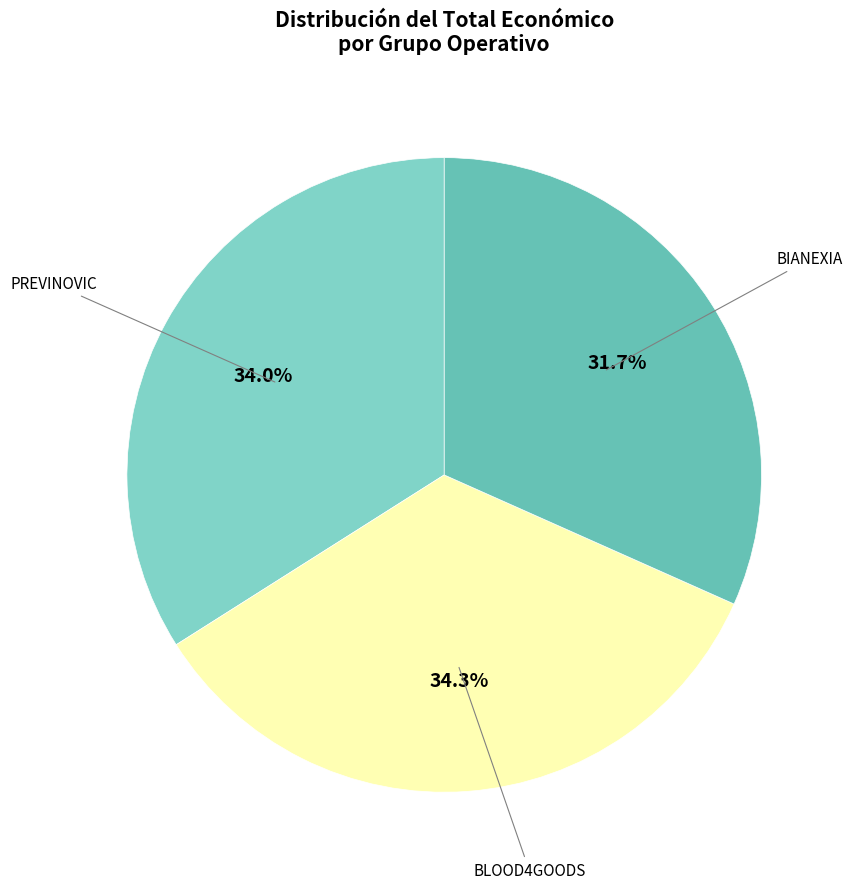

How many segments does this pie chart have?

3